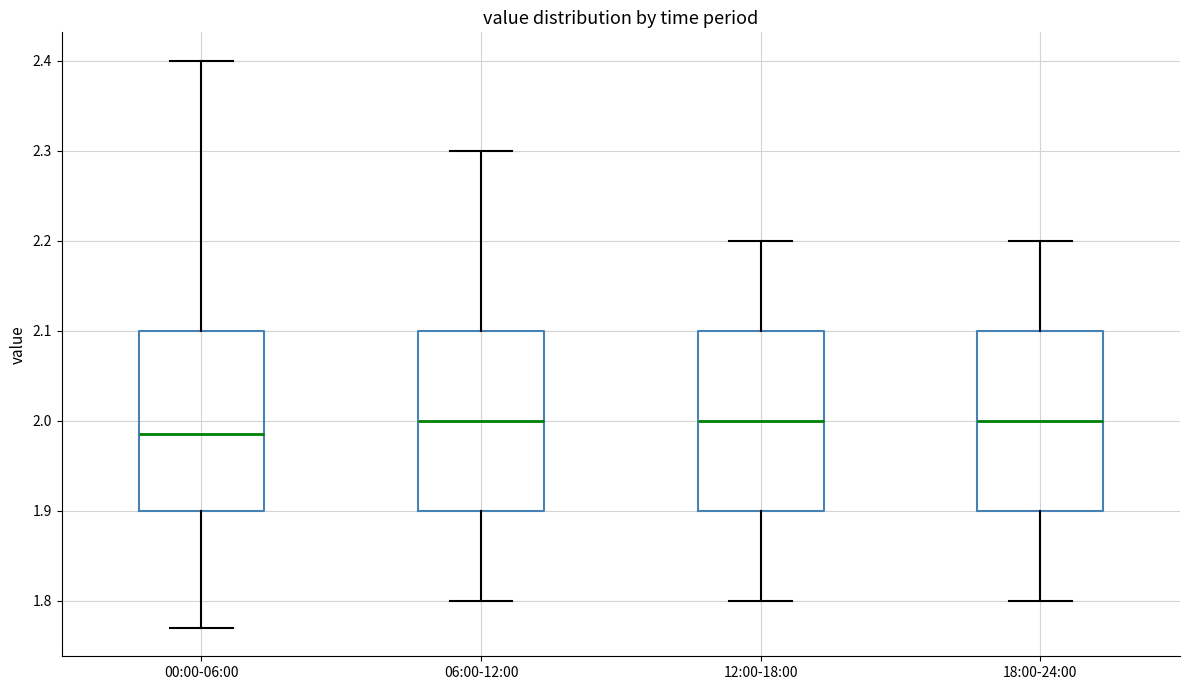

Reading left to right, transcribe this box plot: for each box, give where its median line is, the range the box spans, and where its two whiskers end, as read against the y-axis. The values are not printed on the chart, so give them approximately, as read against the axis.

00:00-06:00: median 1.99, box 1.90 to 2.10, whiskers 1.77 to 2.40
06:00-12:00: median 2.00, box 1.90 to 2.10, whiskers 1.80 to 2.30
12:00-18:00: median 2.00, box 1.90 to 2.10, whiskers 1.80 to 2.20
18:00-24:00: median 2.00, box 1.90 to 2.10, whiskers 1.80 to 2.20